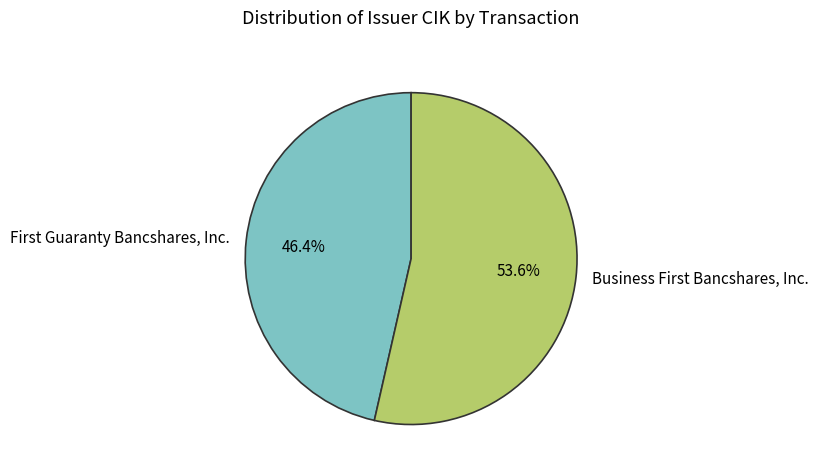

To the nearest percent, what is the difference between the largest and smallest slice percentages?

7%